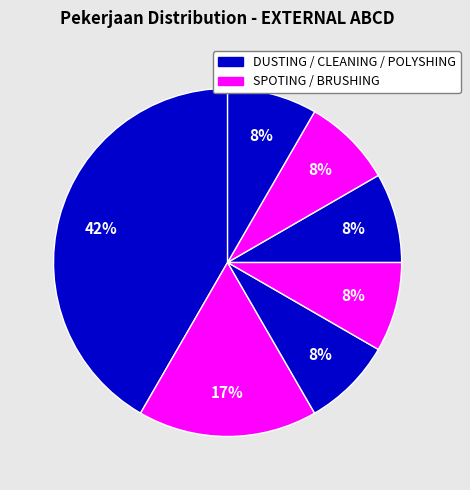

How many segments does this pie chart have?

7